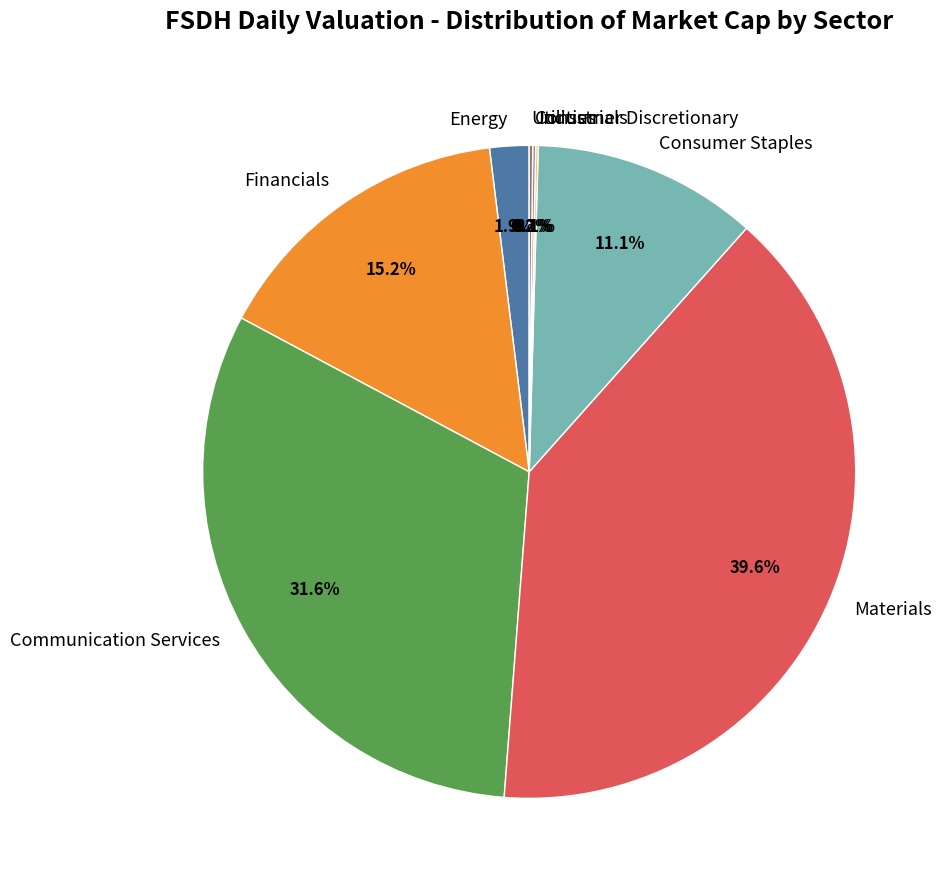

Which category has the biggest portion of the pie?

Materials